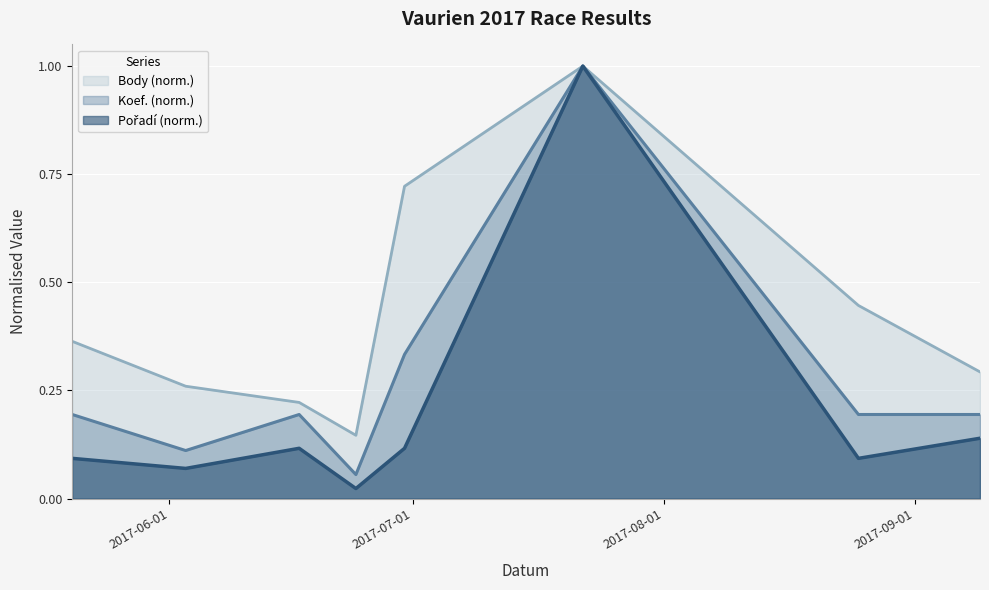

How many lines are shown in the chart?

3